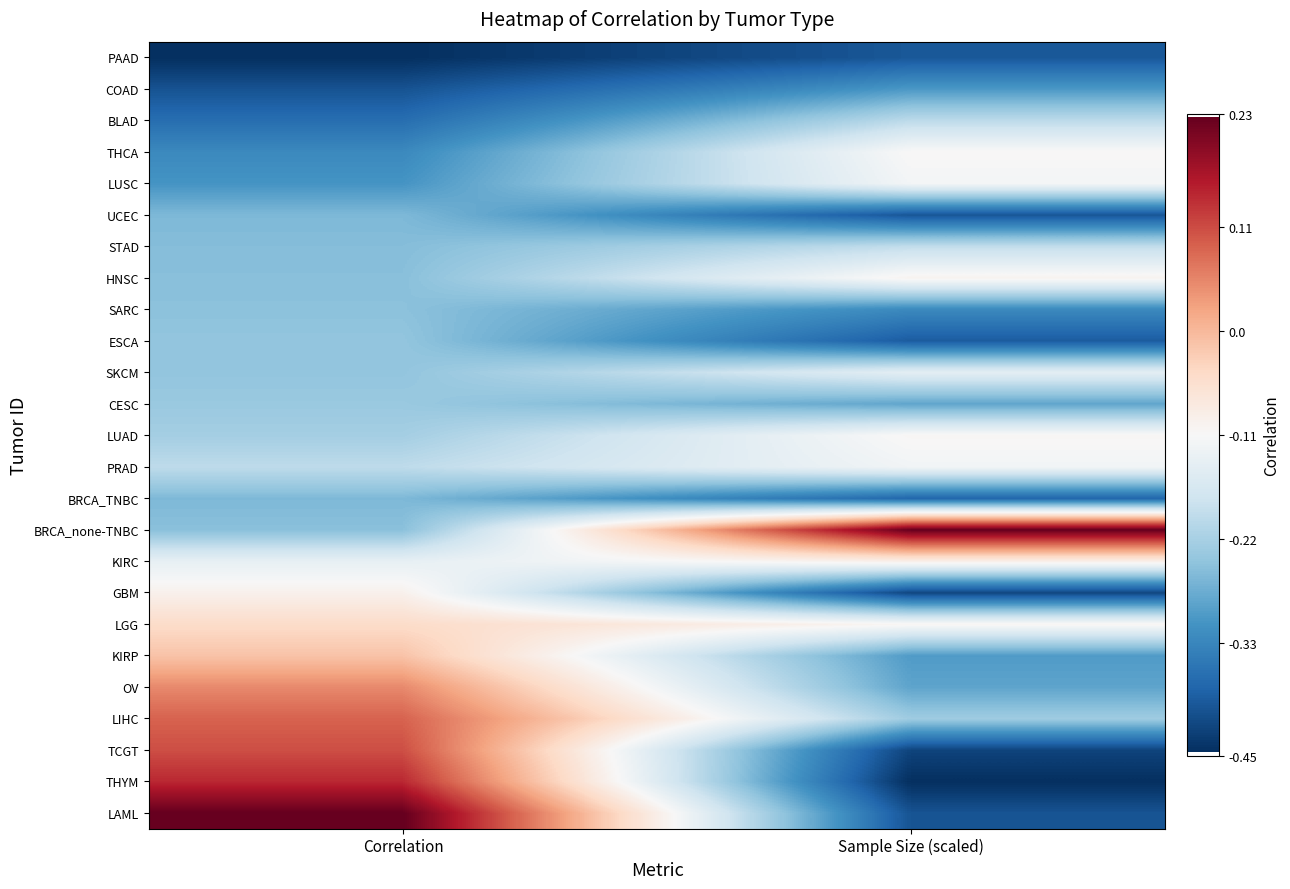

Which category has the highest value across all series?

Sample Size (scaled)